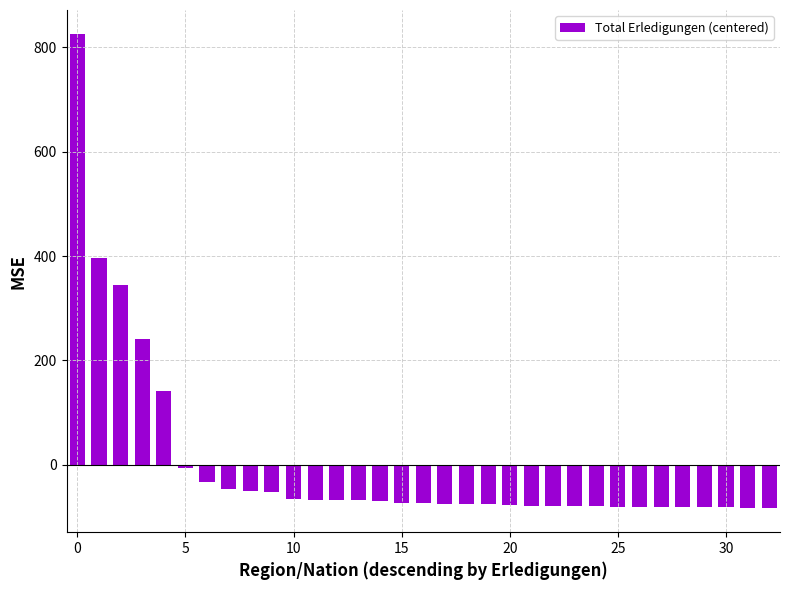

What is the difference between the maximum and minimum values?

910.0